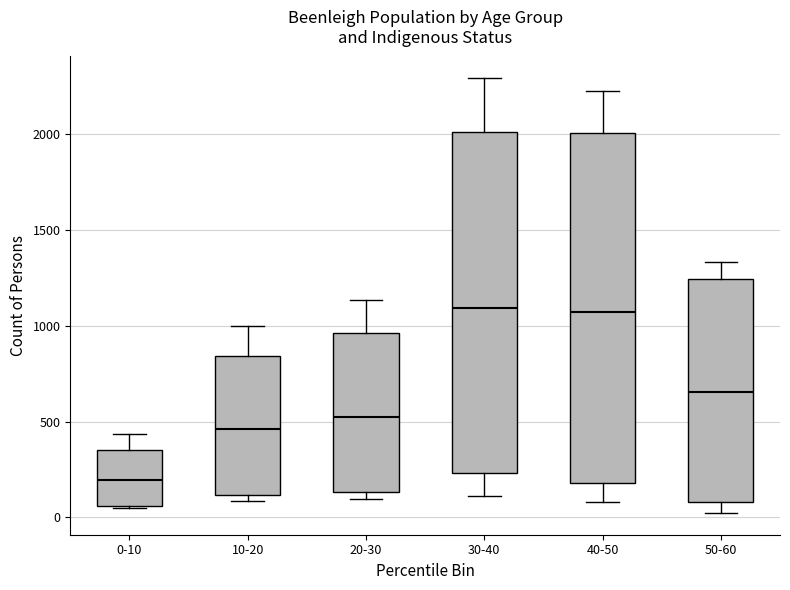

Reading left to right, transcribe this box plot: for each box, give where its median line is, the range the box spans, and where its two whiskers end, as read against the y-axis. The values are not printed on the chart, so give them approximately, as read against the axis.

0-10: median 200, box 50 to 350, whiskers 50 to 450
10-20: median 450, box 100 to 850, whiskers 100 (just below the box's lower edge) to 1000
20-30: median 500, box 150 to 950, whiskers 100 to 1150
30-40: median 1100, box 250 to 2000, whiskers 100 to 2300
40-50: median 1050, box 200 to 2000, whiskers 100 to 2250
50-60: median 650, box 100 to 1250, whiskers 0 to 1350